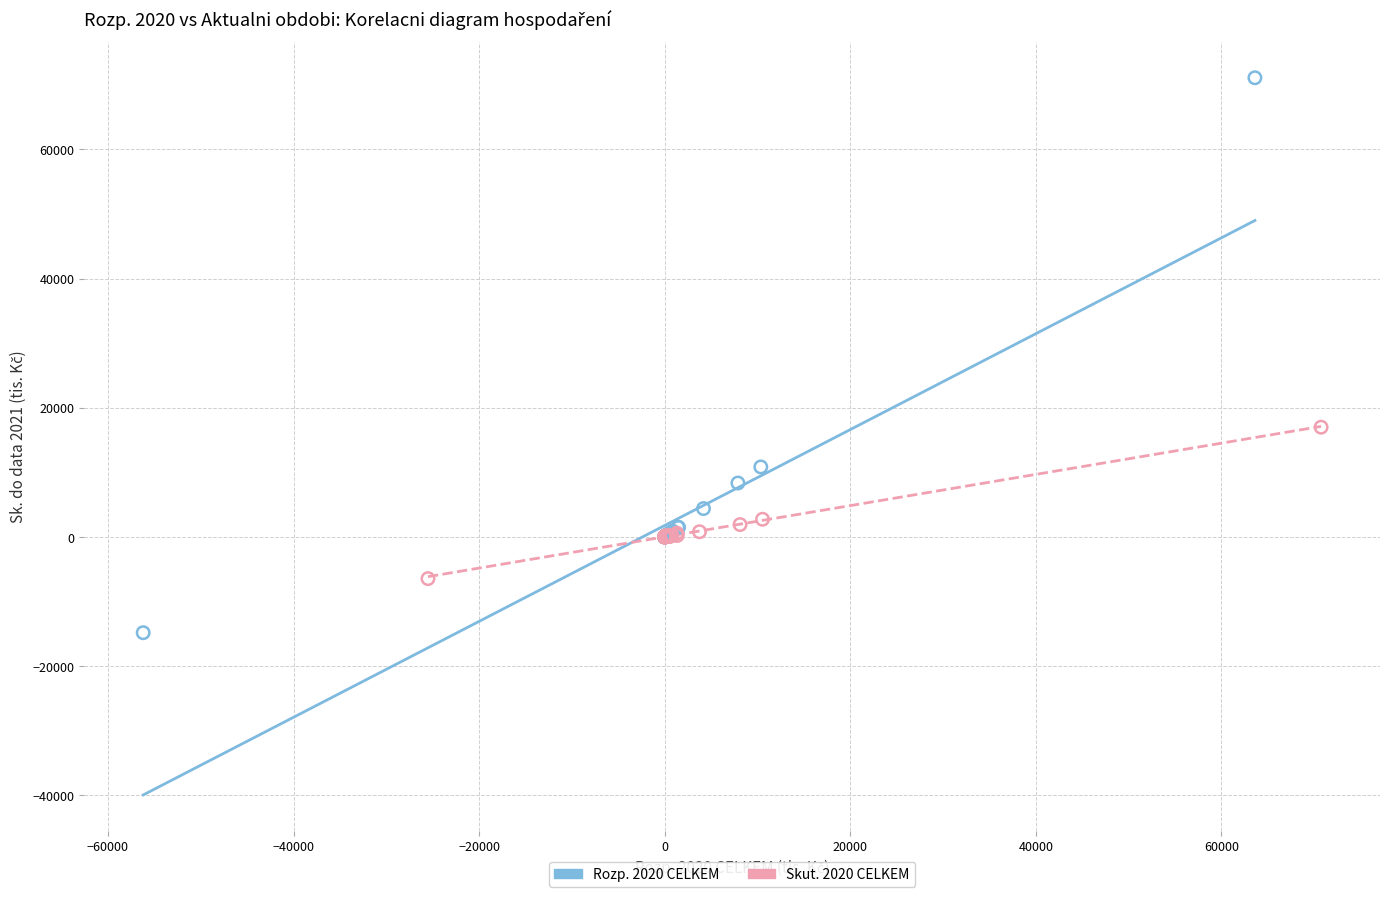

Which series reaches the minimum Y coordinate?

Rozp. 2020 CELKEM